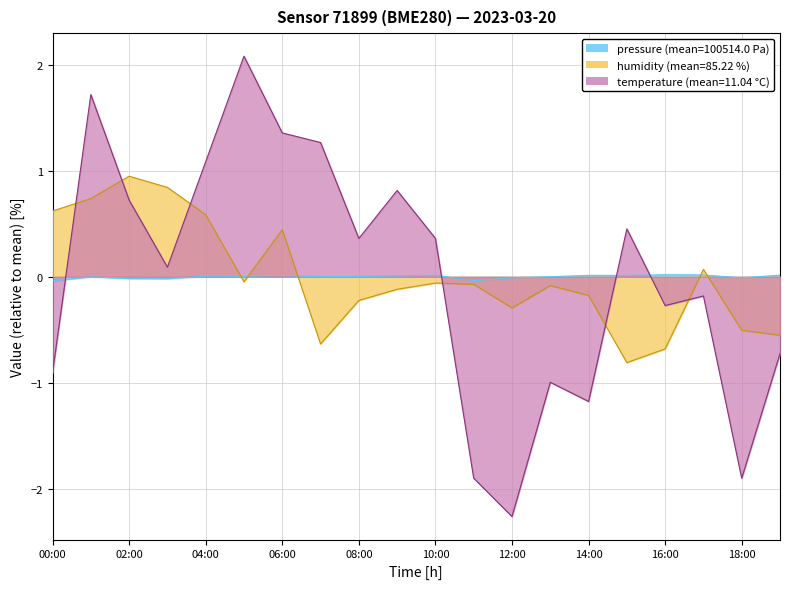

Which series changed the most between 03:00 and 05:00?

temperature